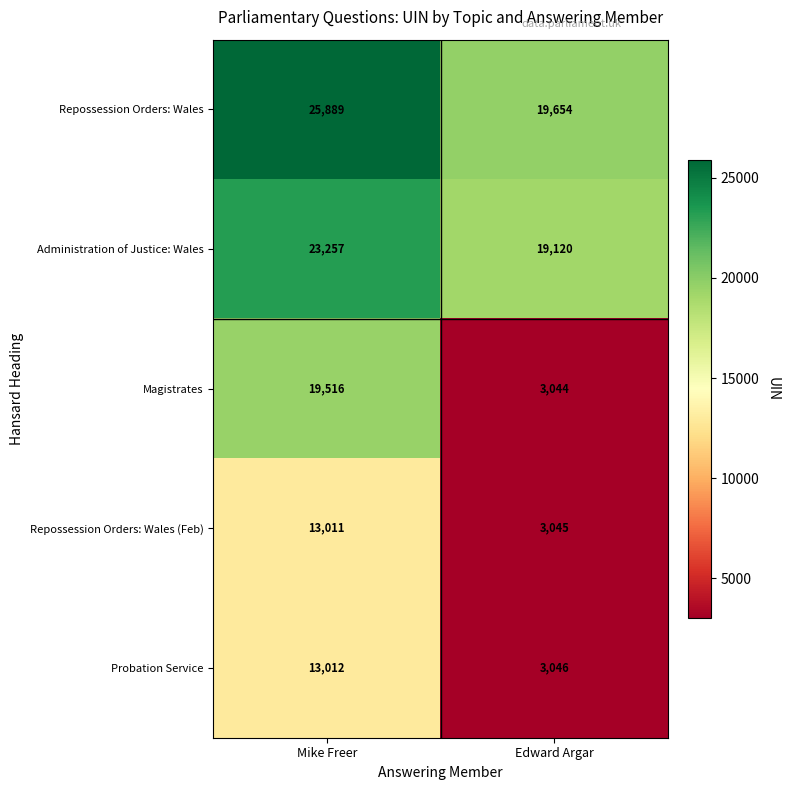

At which category is the sum across all series the highest?

Mike Freer